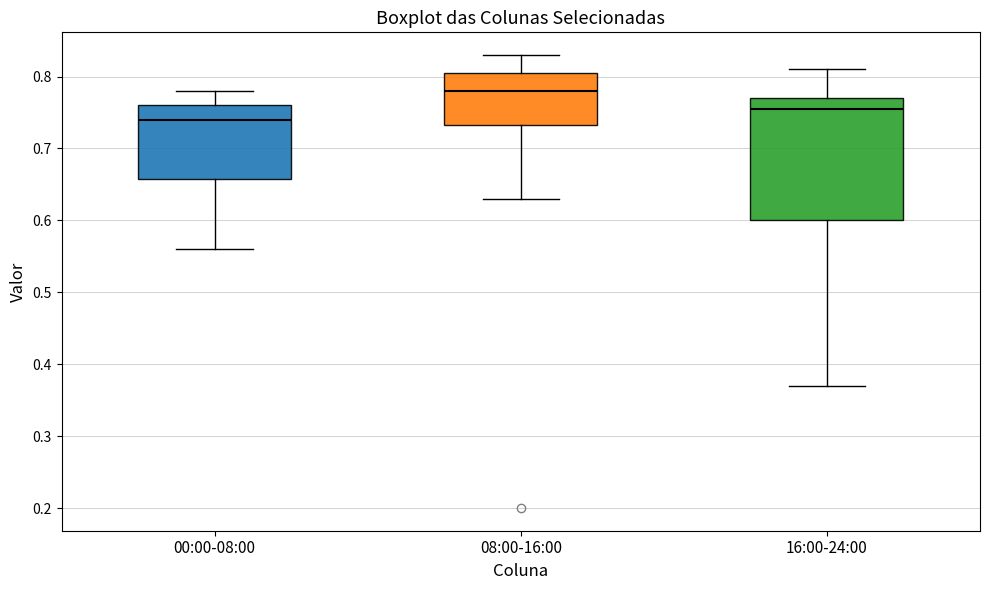

Reading left to right, read every box against the y-axis: the position of its median line, the range the box covers, and the ends of its whiskers. The values are not printed on the chart, so give them approximately, as read against the axis.

00:00-08:00: median 0.74, box 0.66 to 0.76, whiskers 0.56 to 0.78
08:00-16:00: median 0.78, box 0.73 to 0.81, whiskers 0.63 to 0.83
16:00-24:00: median 0.76, box 0.60 to 0.77, whiskers 0.37 to 0.81